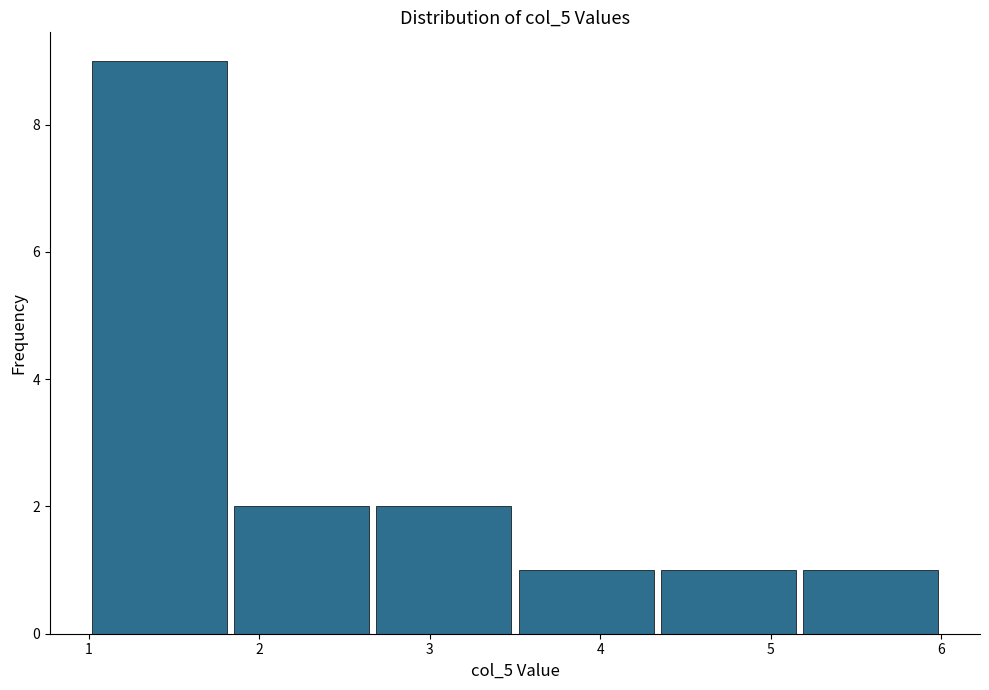

Reading left to right, transcribe this chart: for each bar, give the range it covers on the x-axis and its height. Neither the bar edges nor the heights are printed on the chart, so give them approximately, as read against the axes.

1.0 to 1.8: 9
1.8 to 2.7: 2
2.7 to 3.5: 2
3.5 to 4.3: 1
4.3 to 5.2: 1
5.2 to 6.0: 1